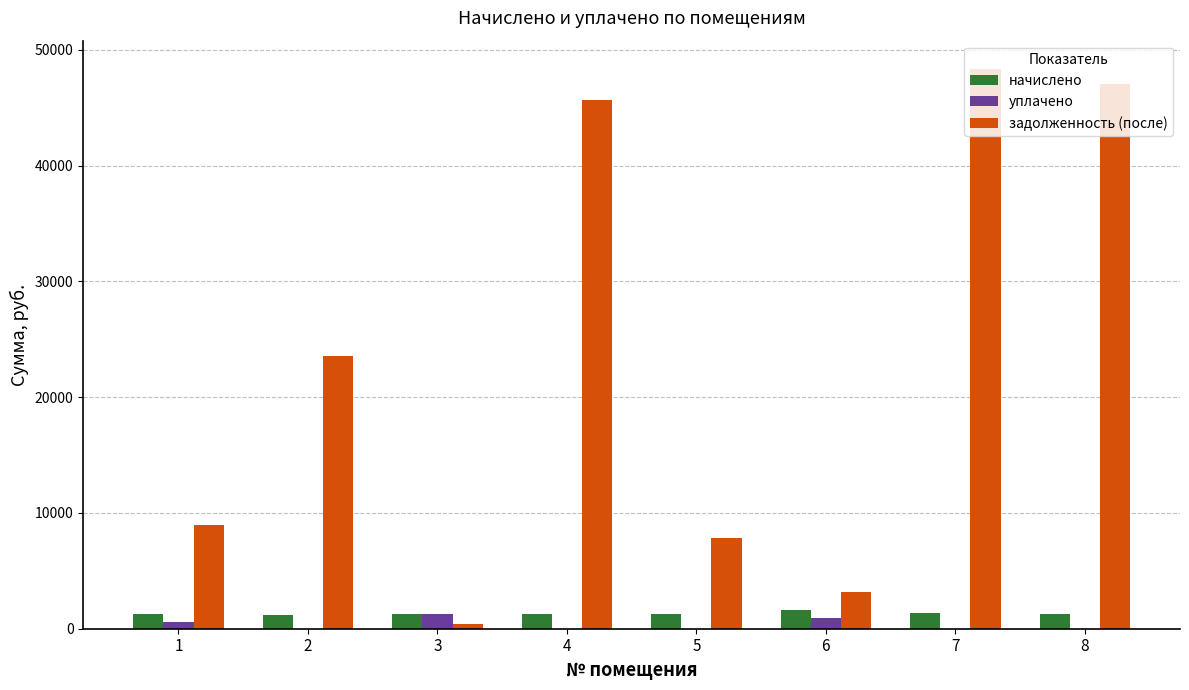

What is the maximum value for уплачено?

1235.5